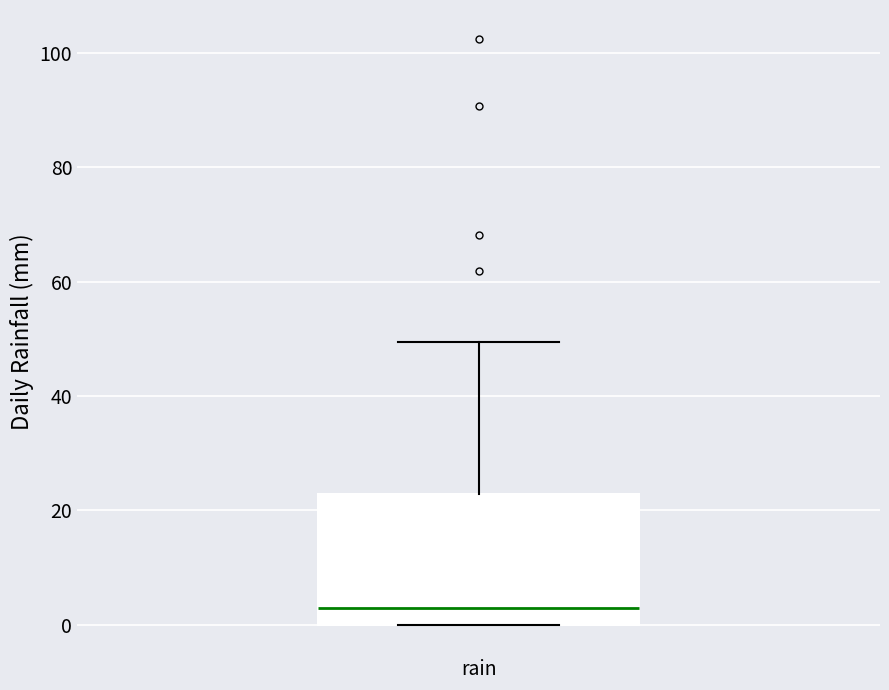

Read this box plot against the y-axis: the position of the median line, the range covered by the box, and the ends of both whiskers. The values are not printed on the chart, so give them approximately, as read against the axis.

median 4, box 0 to 22, whiskers 0 to 50